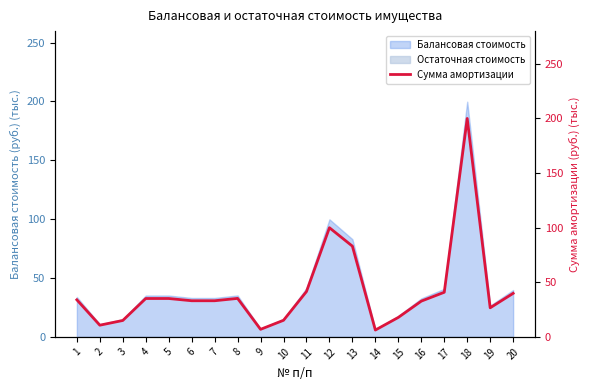

Where is the first local maximum?

8